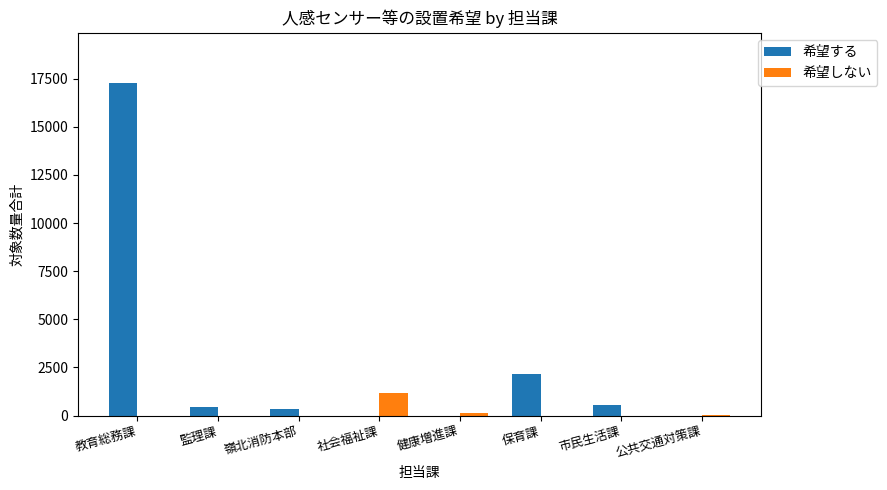

Which series changed the most between 健康増進課 and 保育課?

希望する